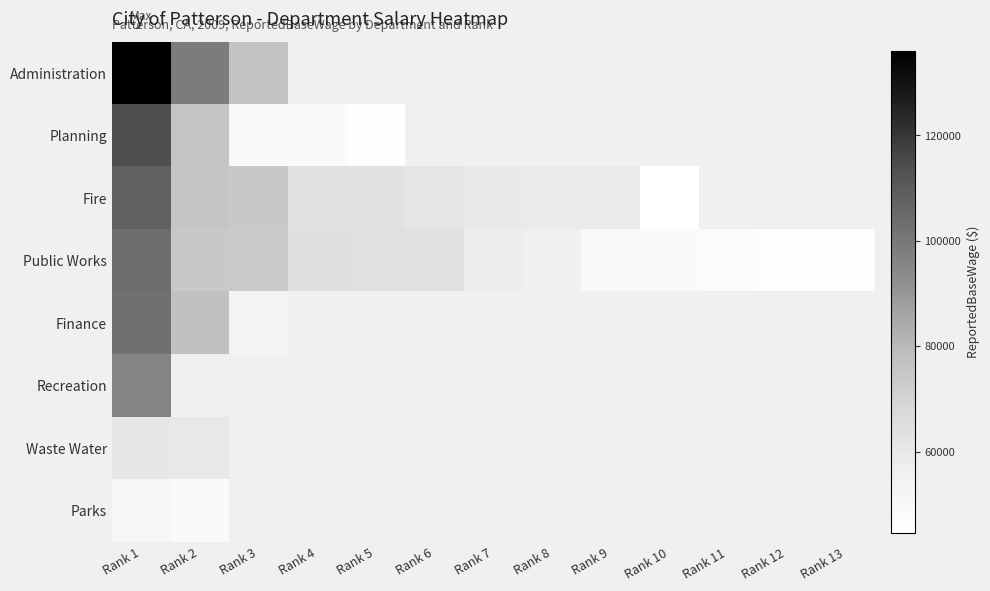

Which series has the largest total across all categories?

Public Works